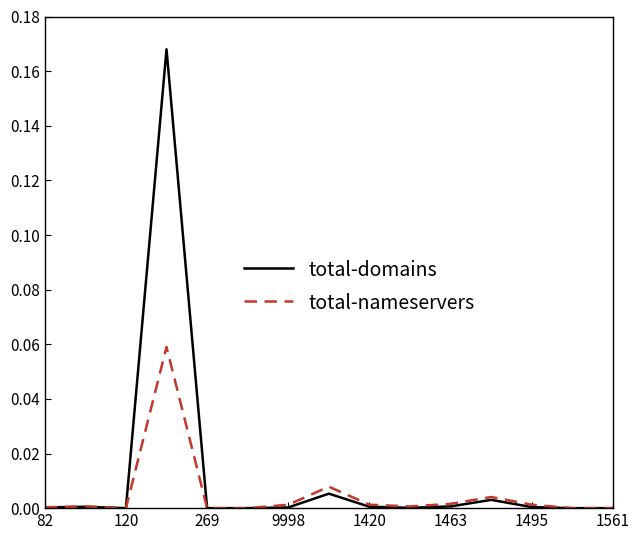

Rank the series by their maximum value, from highest to lowest.

total-domains, total-nameservers